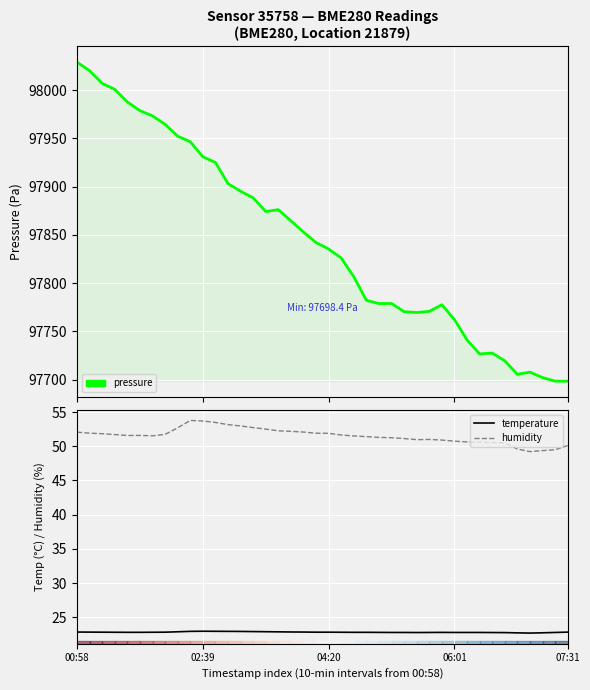

True or false: pressure and temperature cross at least once.

False